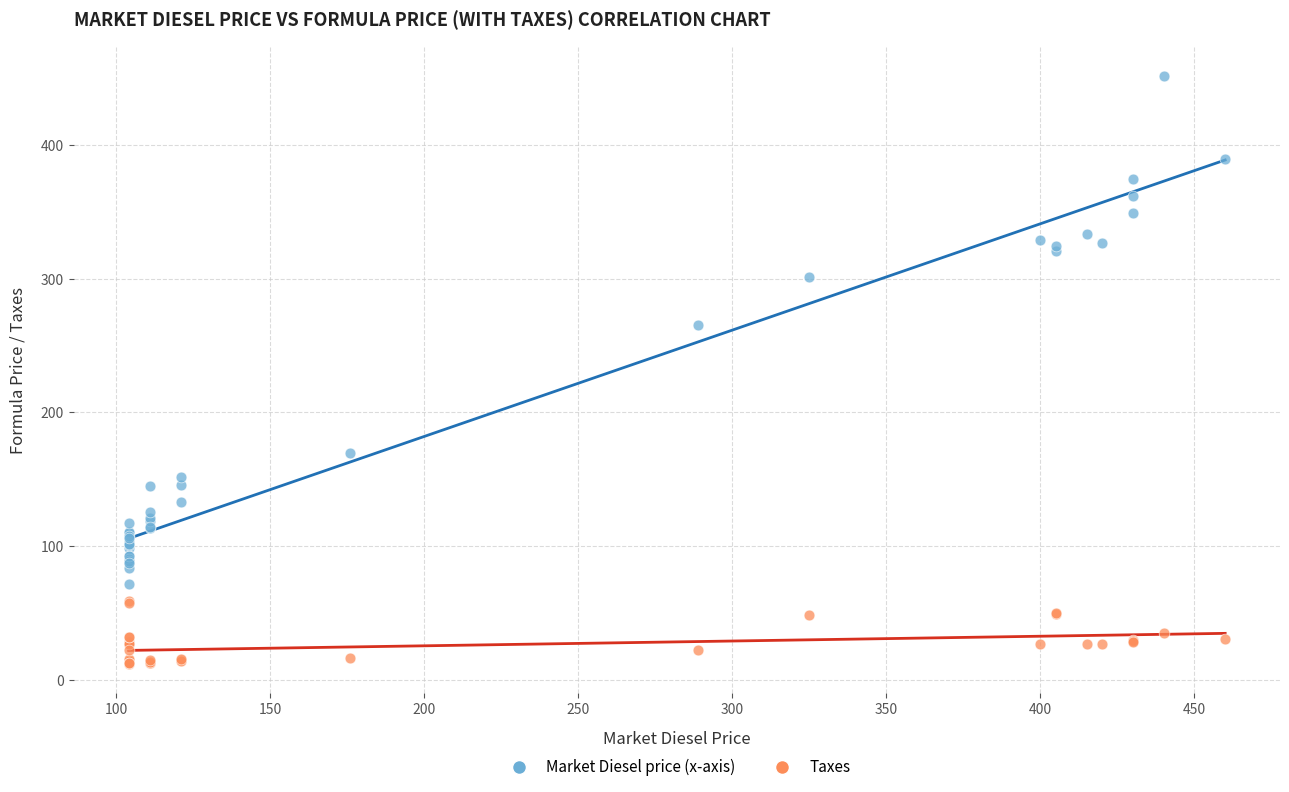

Across all series, what Y value is closest to 231?

265.7